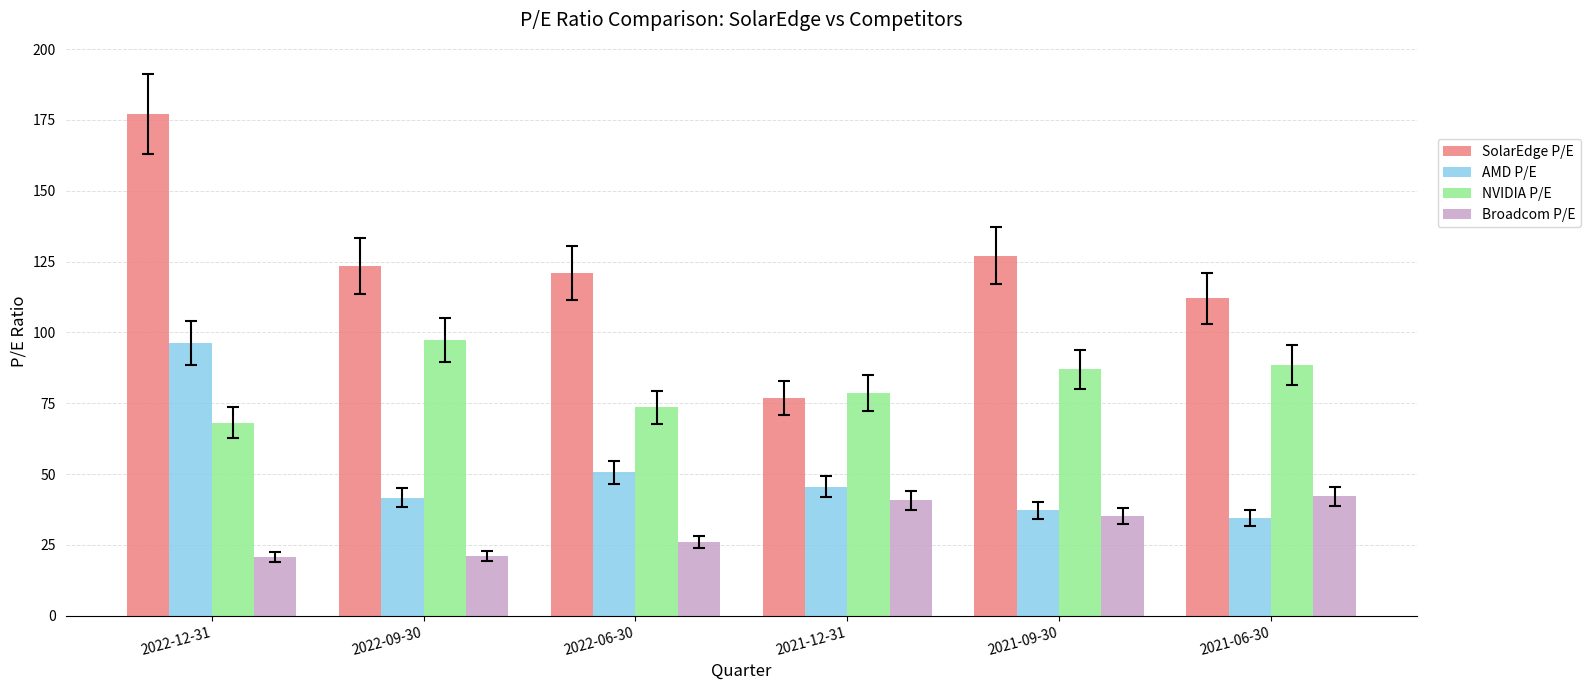

How many data points in AMD P/E are less than 45?

3